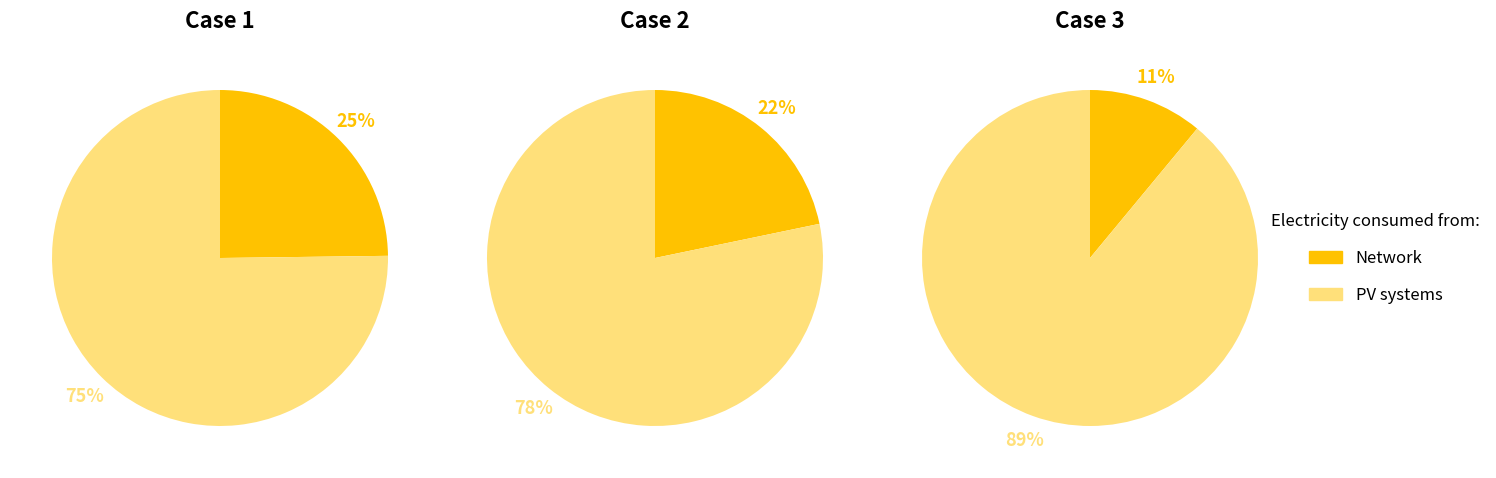

Rank the series by their average value, from lowest to highest.

Network, PV systems